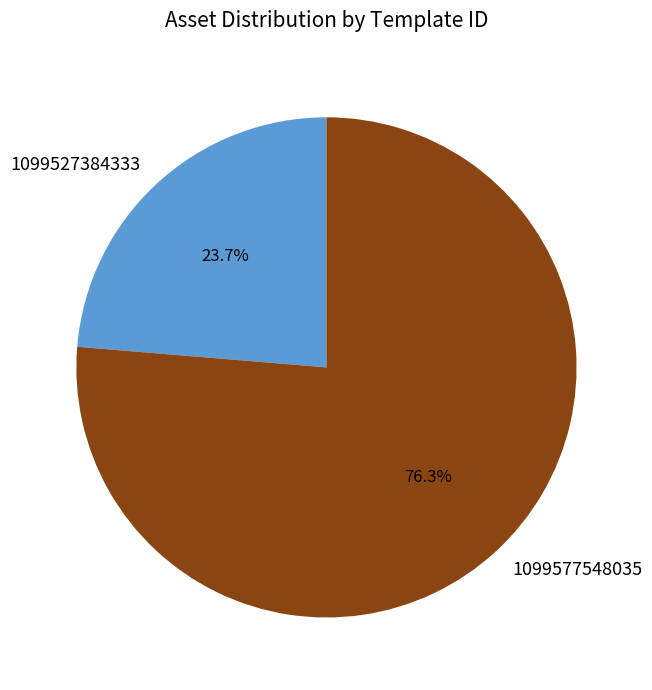

How many segments does this pie chart have?

2